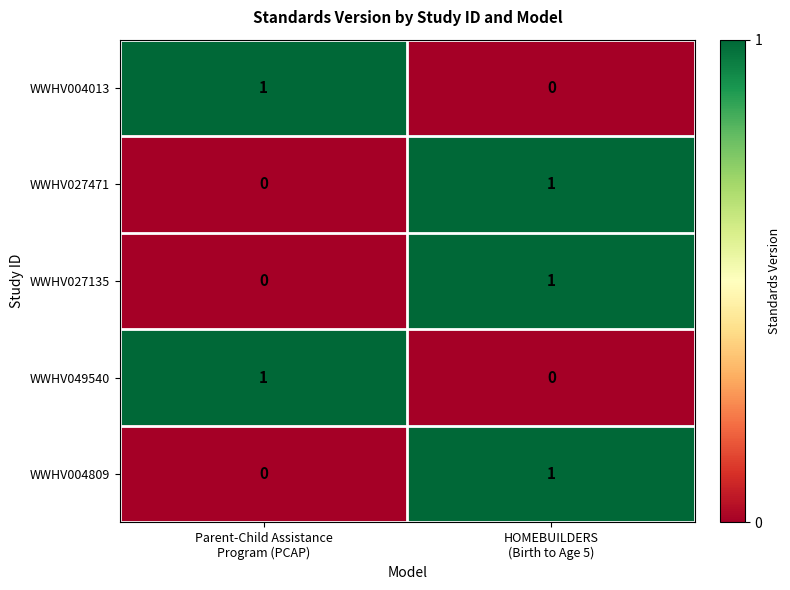

What is the total value across all series at Parent-Child Assistance
Program (PCAP)?

2